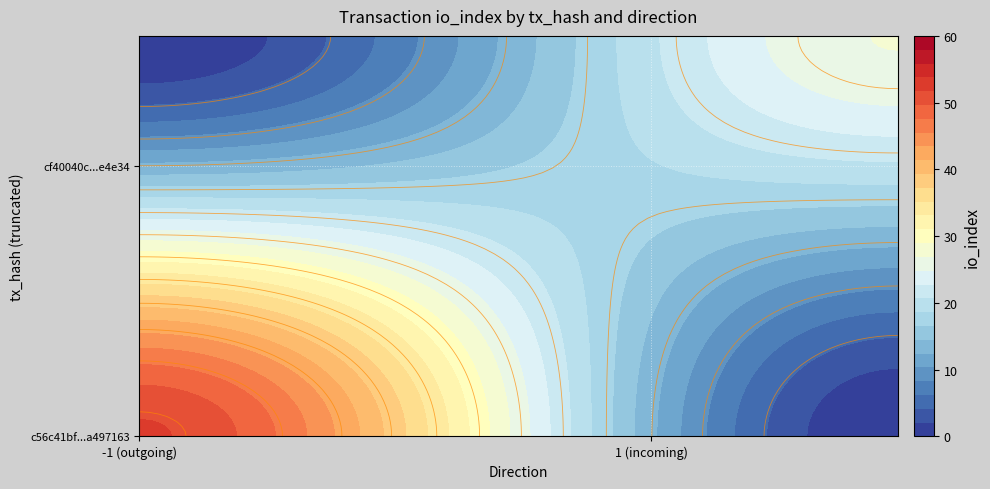

Which series has the widest spread of values?

c56c41bf3eba5990e94bbc329c215548a497163